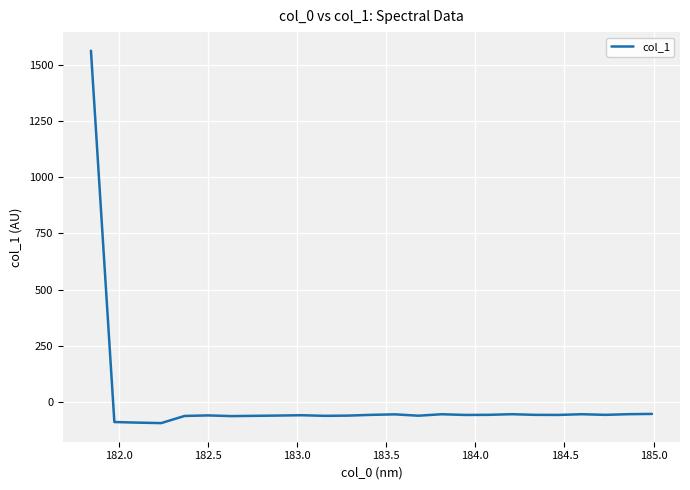

What is the difference between the maximum and minimum values?

1654.8